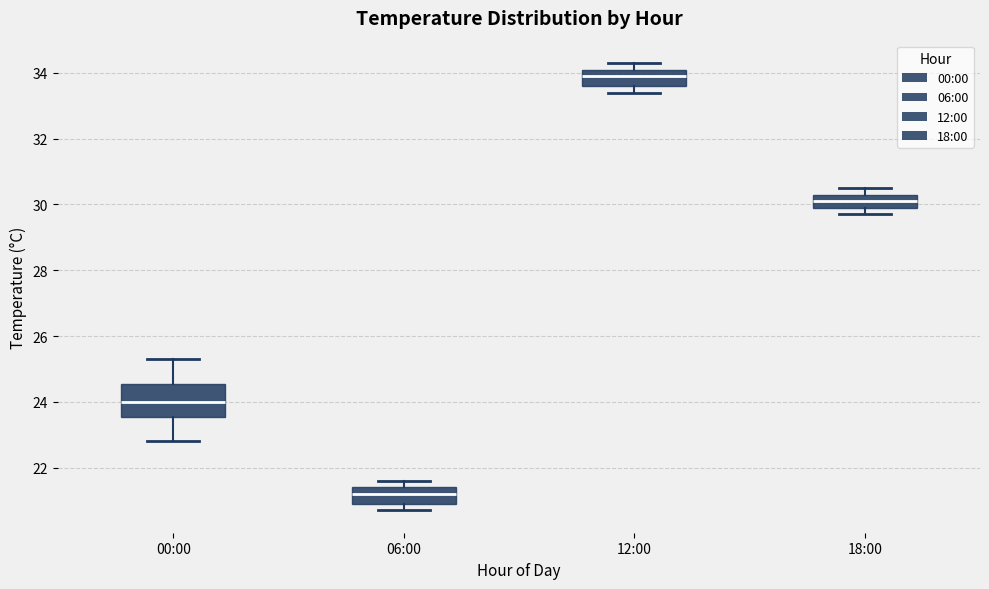

Where does the median line of the box for 18:00 sit on the y-axis? The values are not printed on the chart, so give them approximately, as read against the axis.

30.2